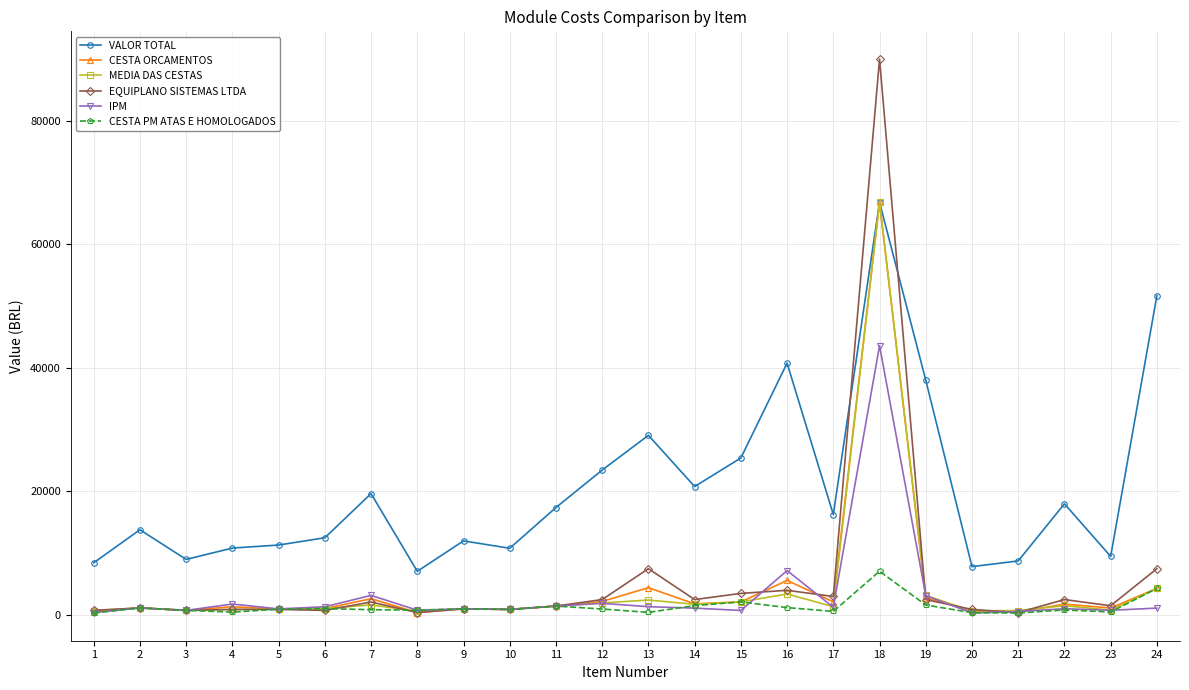

How many lines are shown in the chart?

6